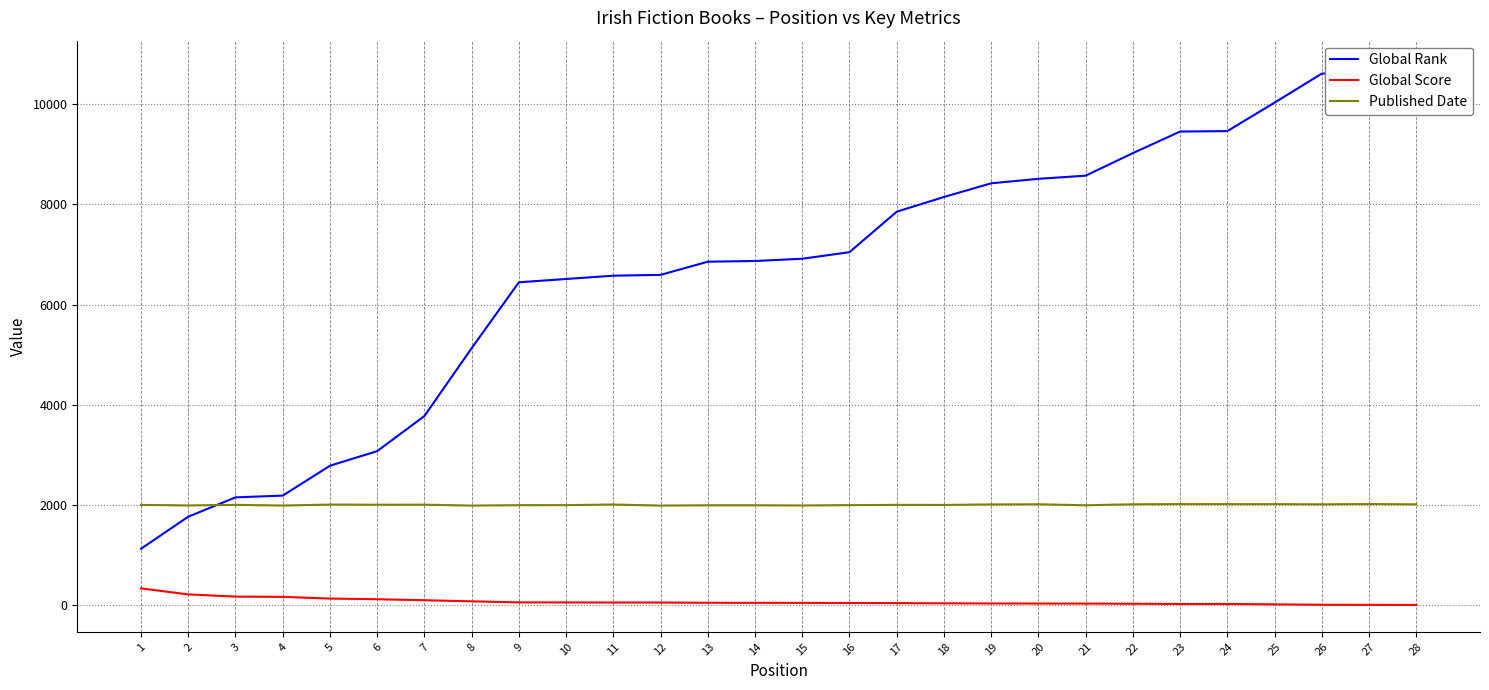

Read the Global Rank value at 21.

8571